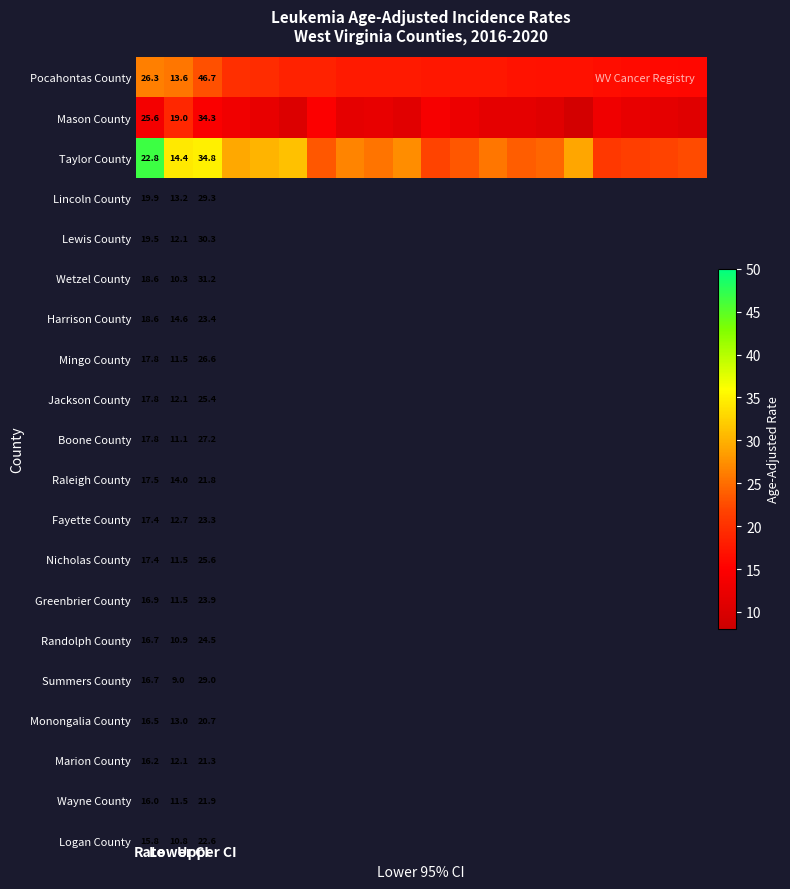

What is the difference between the highest and lowest values at 11?

10.6